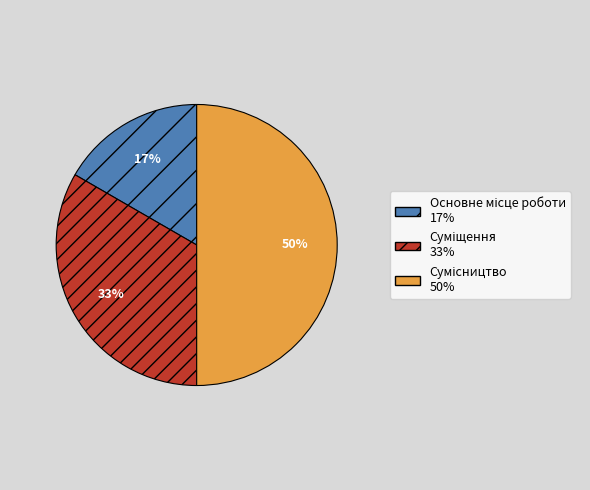

To the nearest percent, what is the average slice percentage?

33%